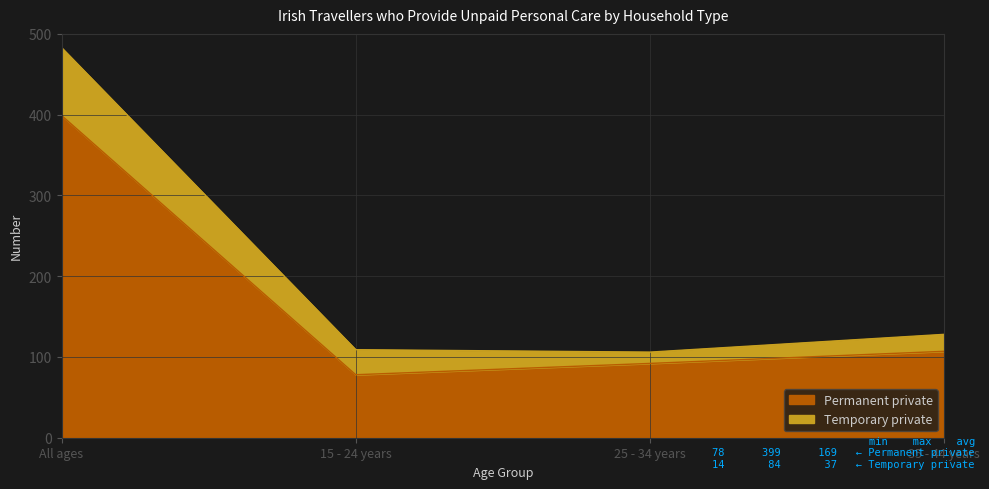

What is the smallest value displayed?

78